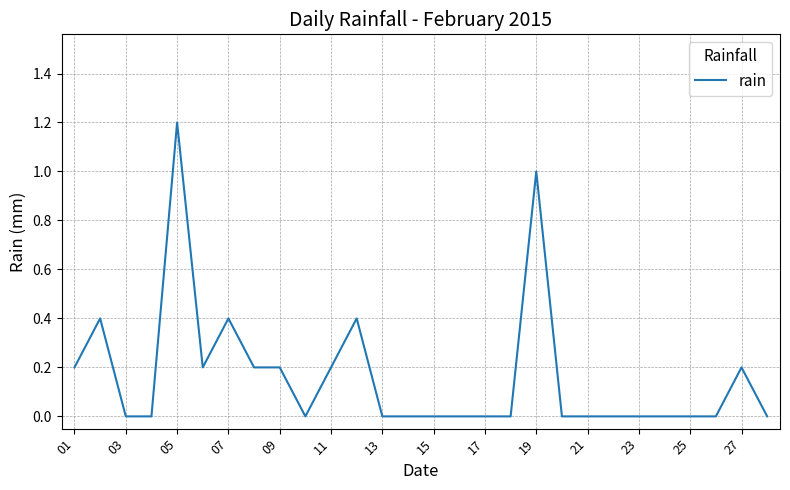

What is the difference between the second highest and second lowest values?

1.0